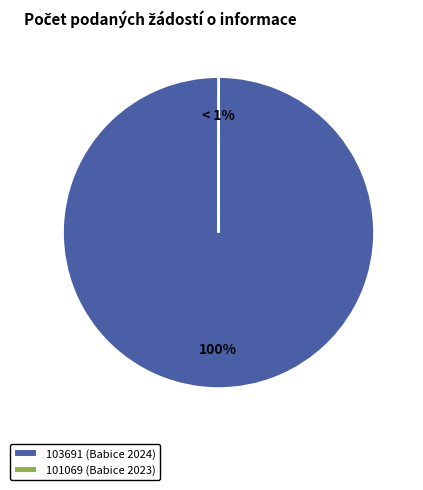

To the nearest percent, what is the difference between the 101069 (Babice 2023) and 103691 (Babice 2024) slice percentages?

100%